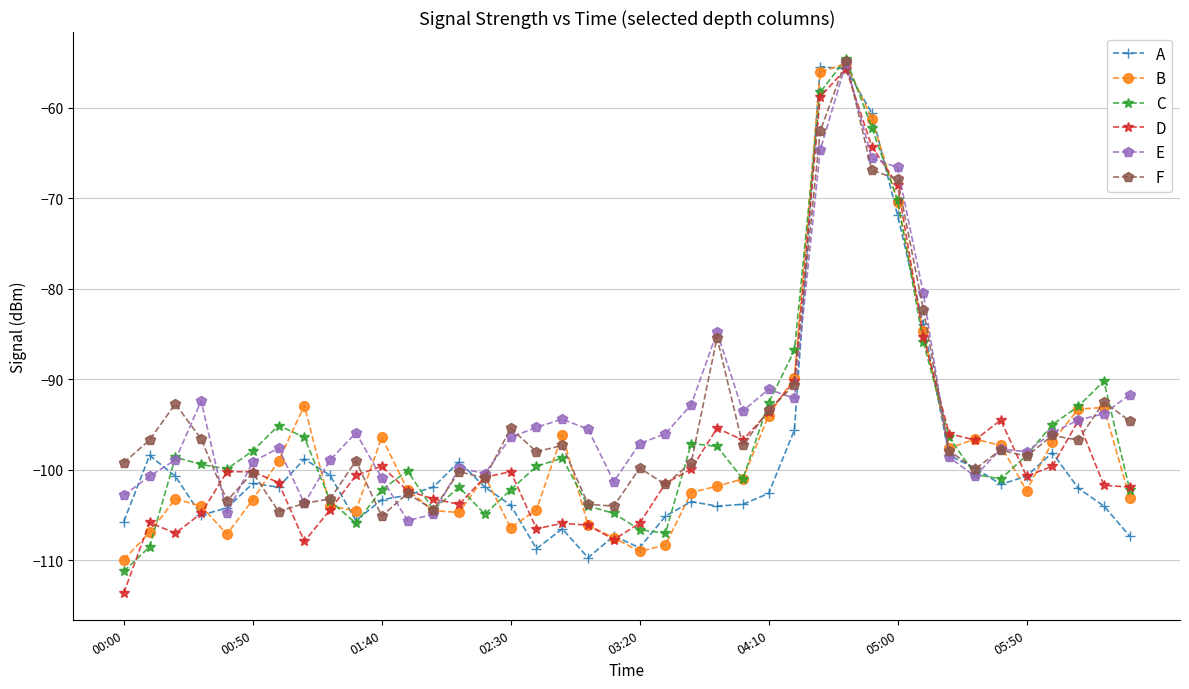

What is the minimum value shown in the chart?

-113.6